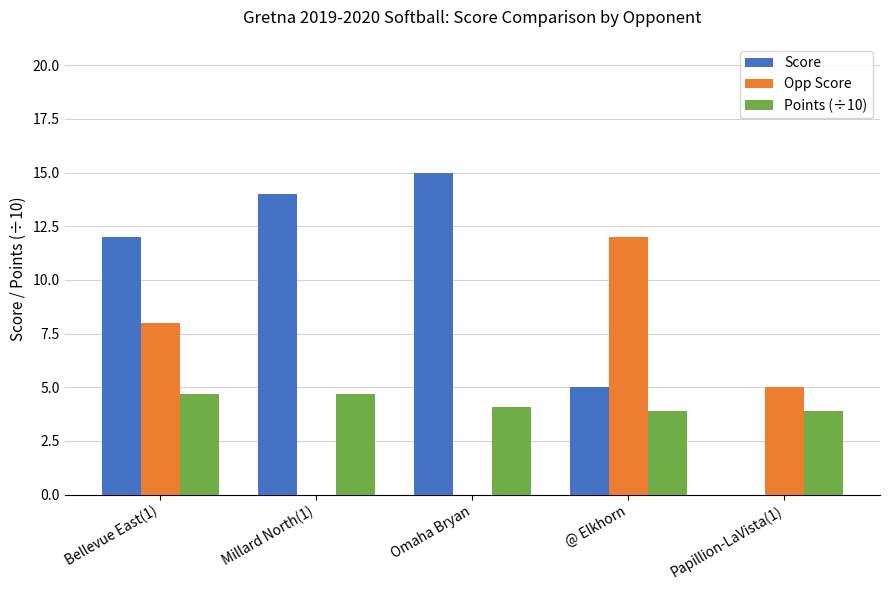

How many groups of bars are there?

5